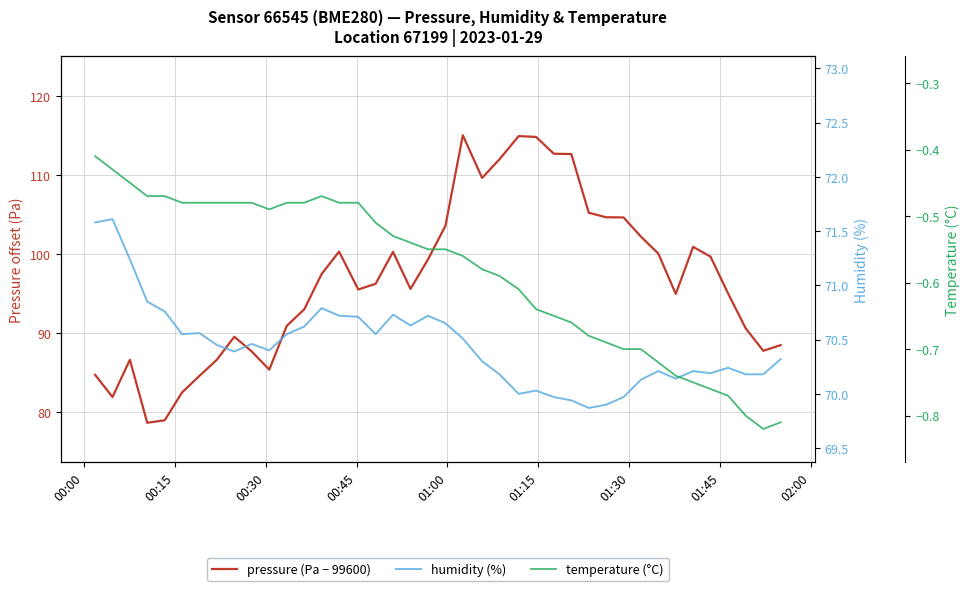

Is the value of temperature (°C) at 17 greater than the value of pressure (Pa − 99600) at 36?

No